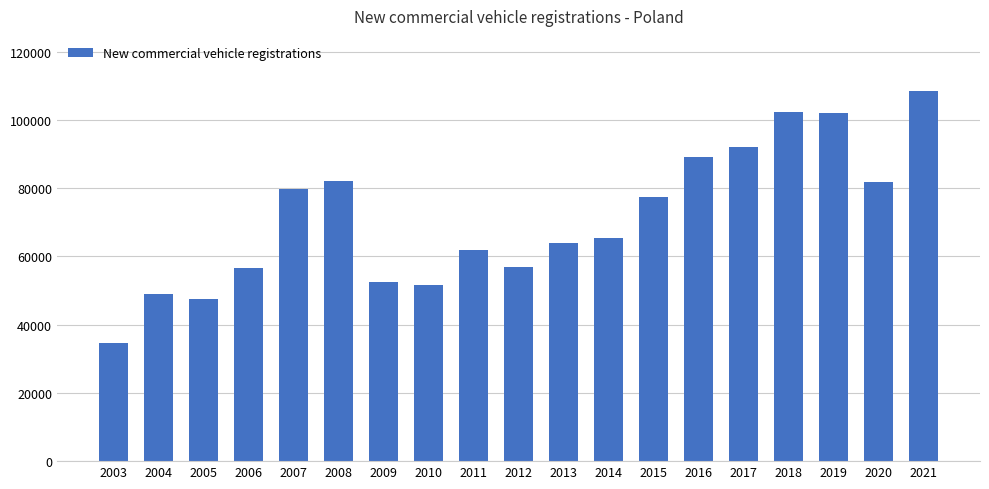

Approximately how many times larger is the value at 2019 compared to 2005?

2.1